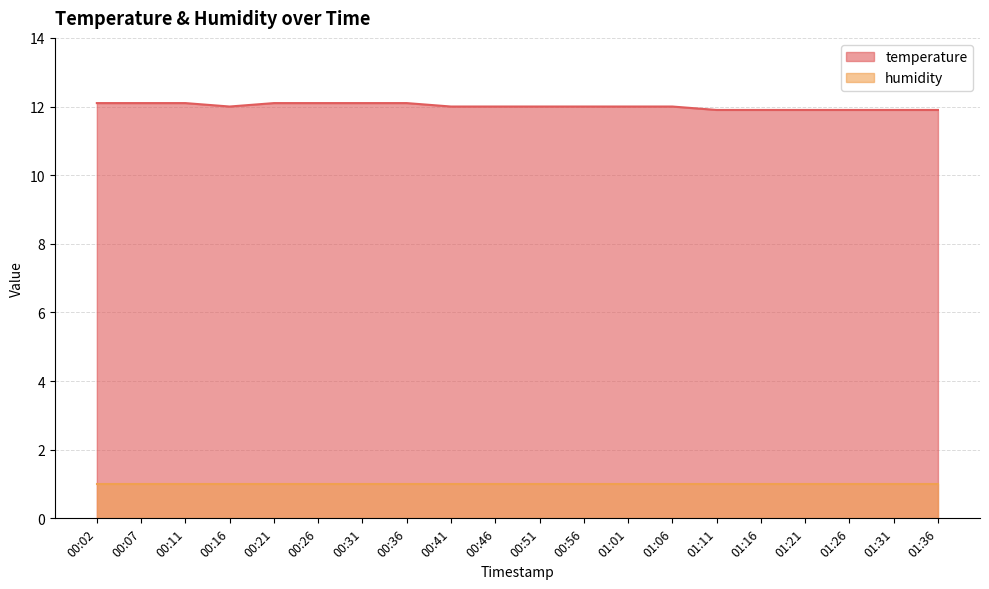

What is the change in value from 00:16 to 00:26?

+0.1